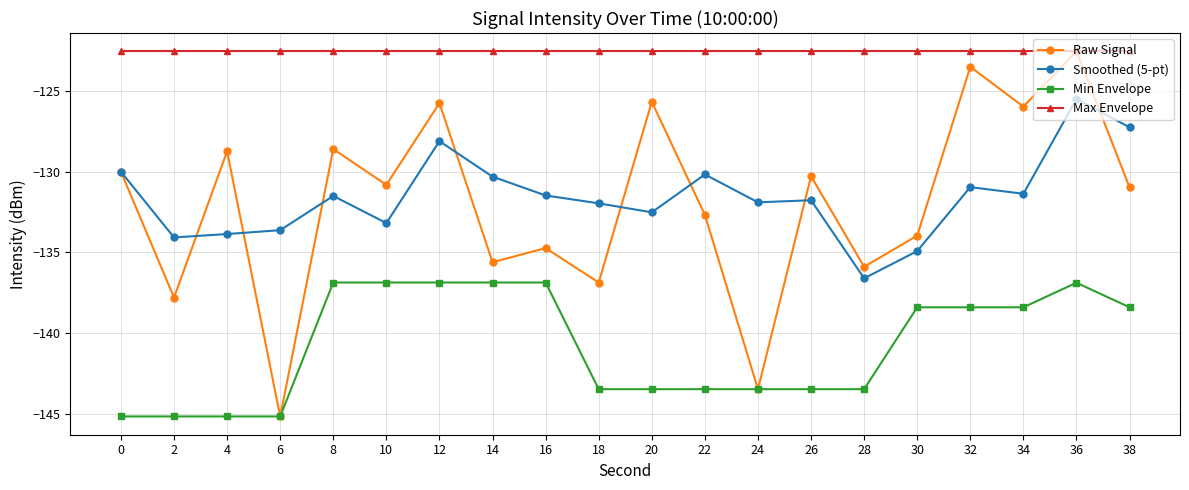

Is the value of Raw Signal at 34 greater than the value of Max Envelope at 26?

No